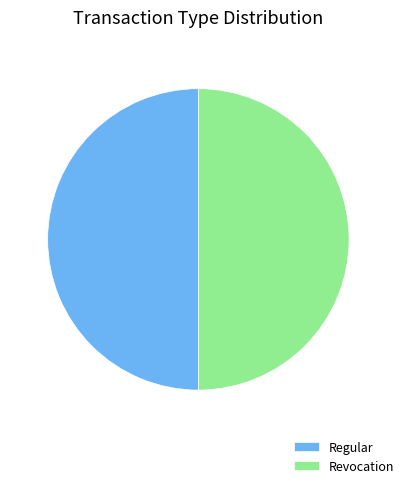

What is the ratio of the value at Revocation to the value at Regular?

1.0